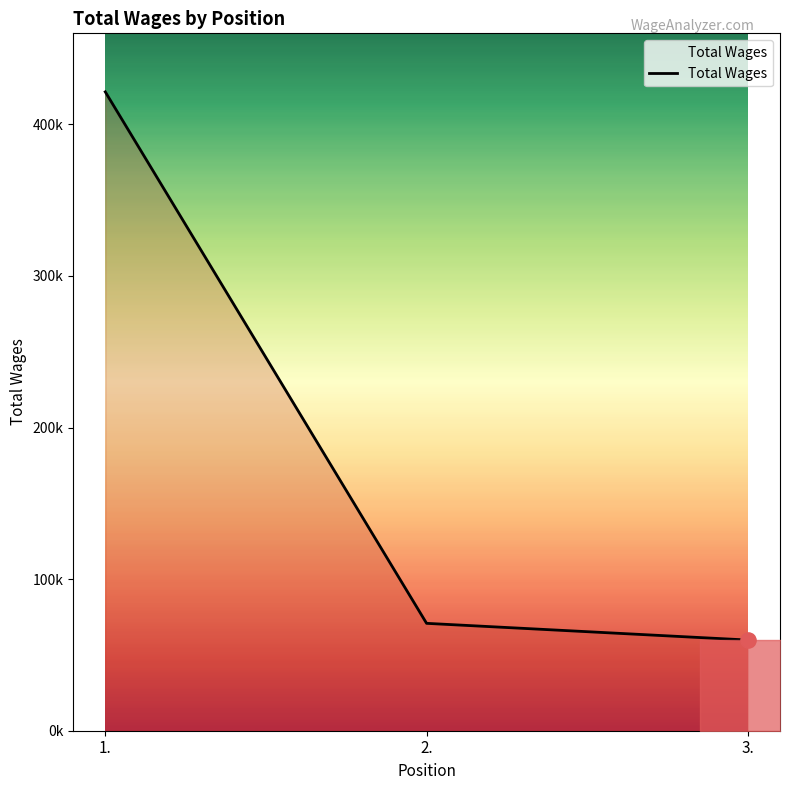

Which has a higher value, 3. or 1.?

1.